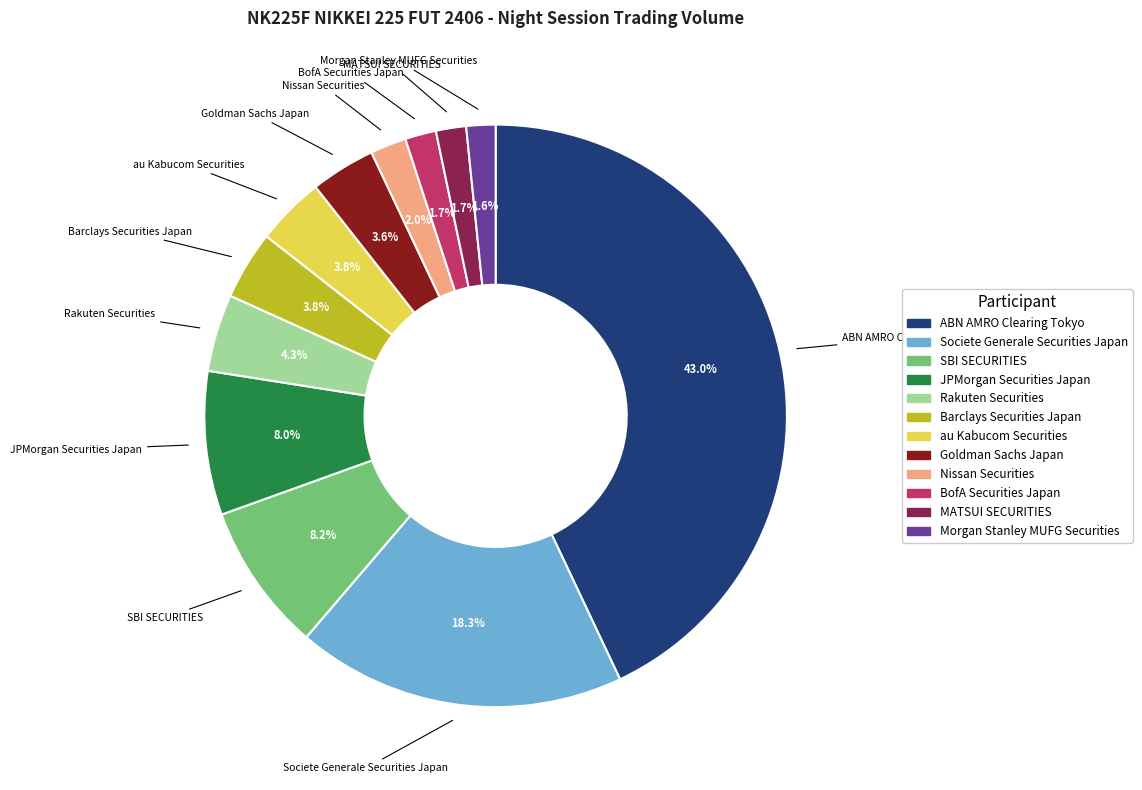

To the nearest percent, what is the difference between the Morgan Stanley MUFG Securities and SBI SECURITIES slice percentages?

7%